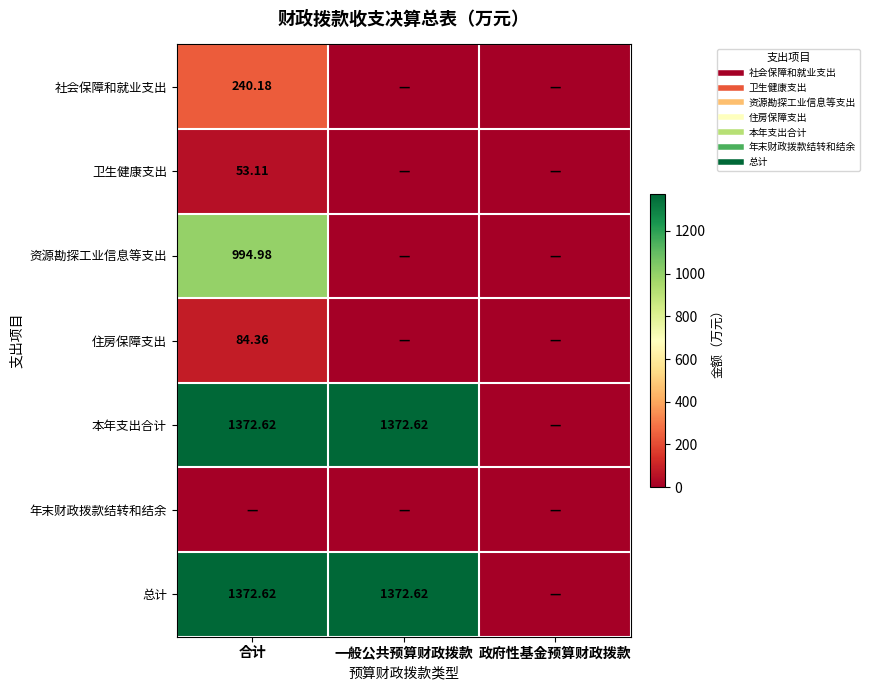

True or false: 卫生健康支出 has a value of 0.0 at 政府性基金预算财政拨款.

True